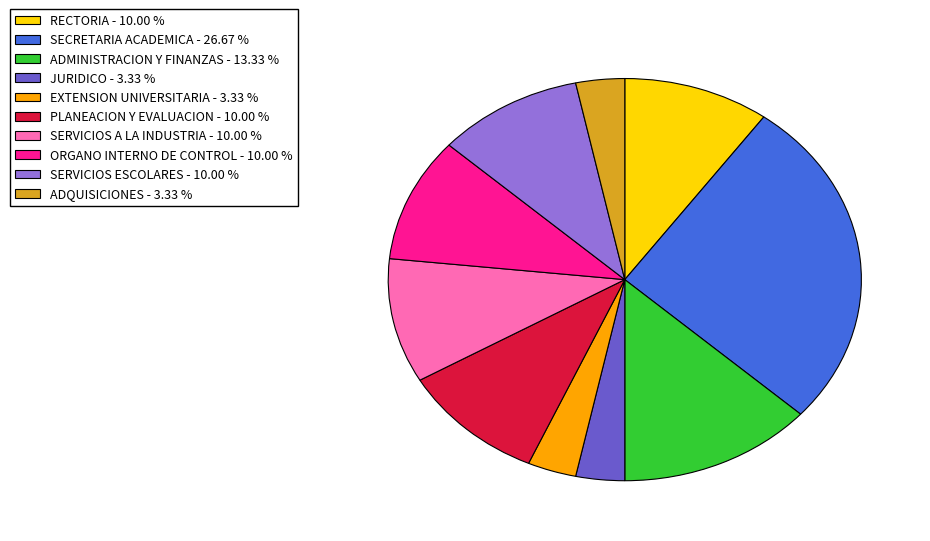

True or false: RECTORIA accounts for 1% of the total.

False